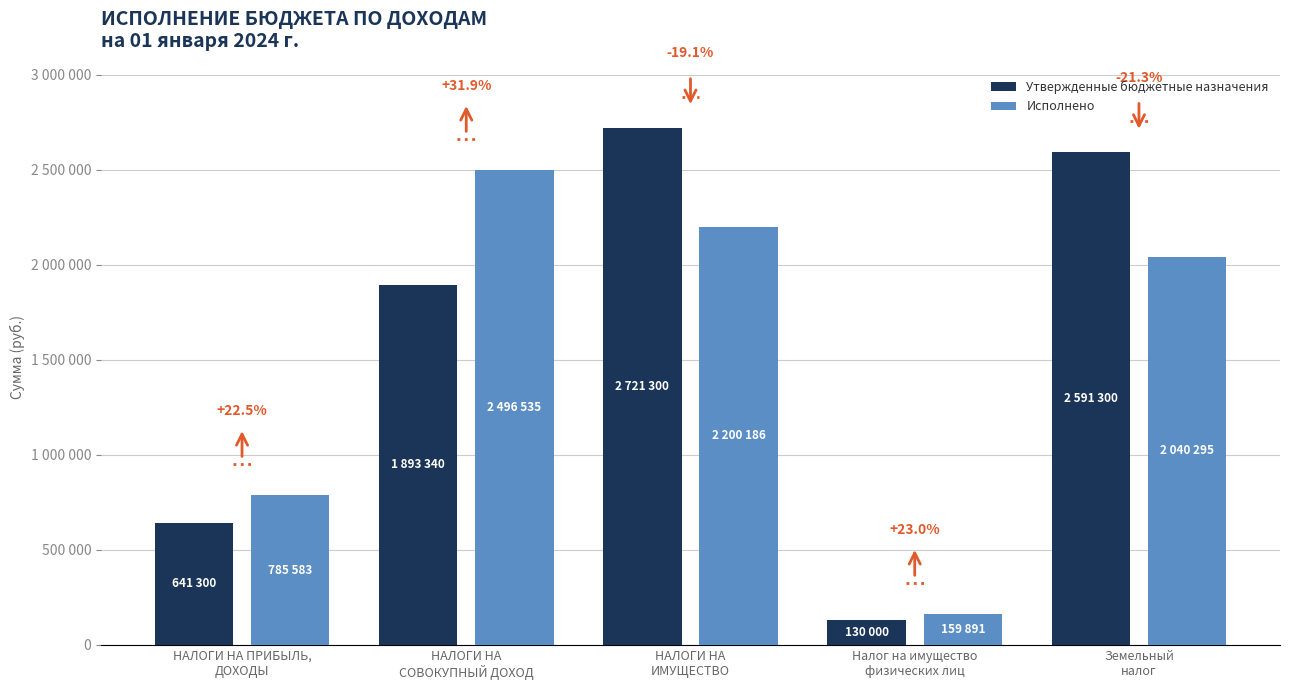

Does the chart contain any negative values?

No